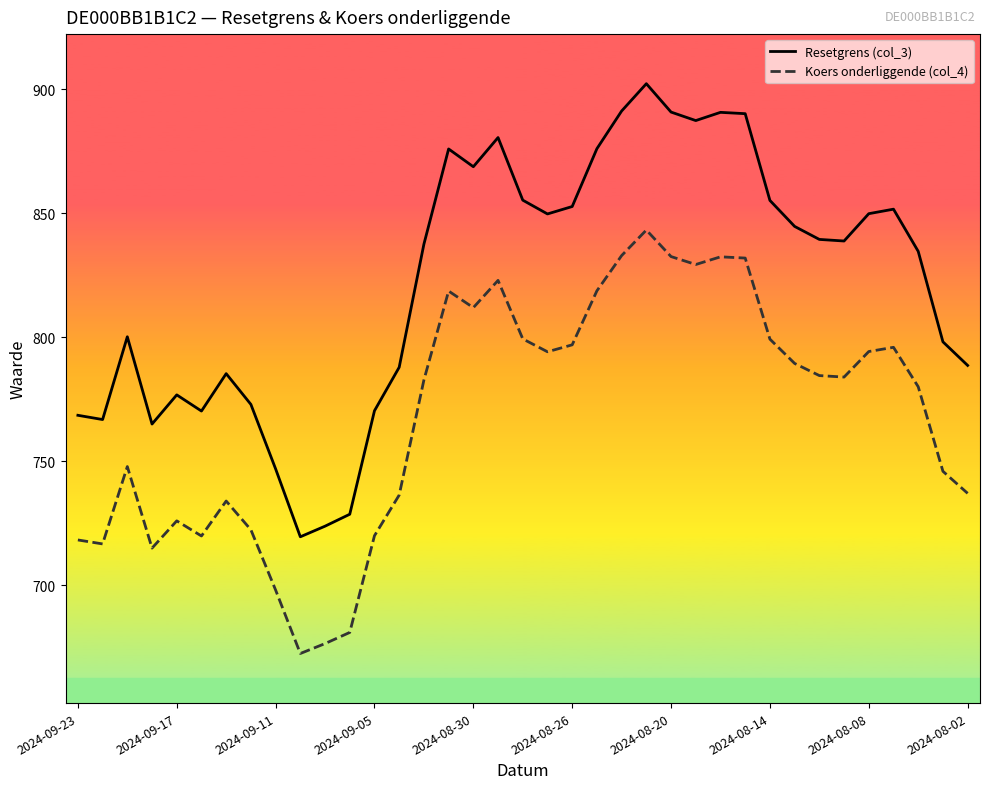

What is the difference between the maximum and second lowest values in the Resetgrens (col_3) series?

178.5